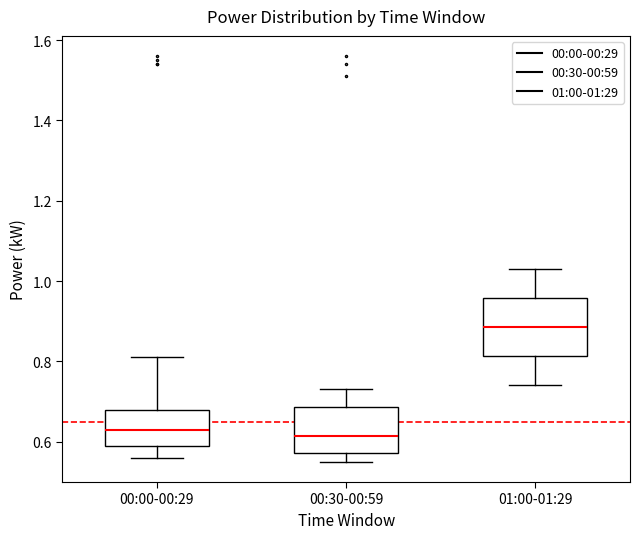

Reading left to right, read every box against the y-axis: the position of its median line, the range the box covers, and the ends of its whiskers. The values are not printed on the chart, so give them approximately, as read against the axis.

00:00-00:29: median 0.64, box 0.60 to 0.68, whiskers 0.56 to 0.82
00:30-00:59: median 0.62, box 0.58 to 0.68, whiskers 0.56 to 0.74
01:00-01:29: median 0.88, box 0.82 to 0.96, whiskers 0.74 to 1.04